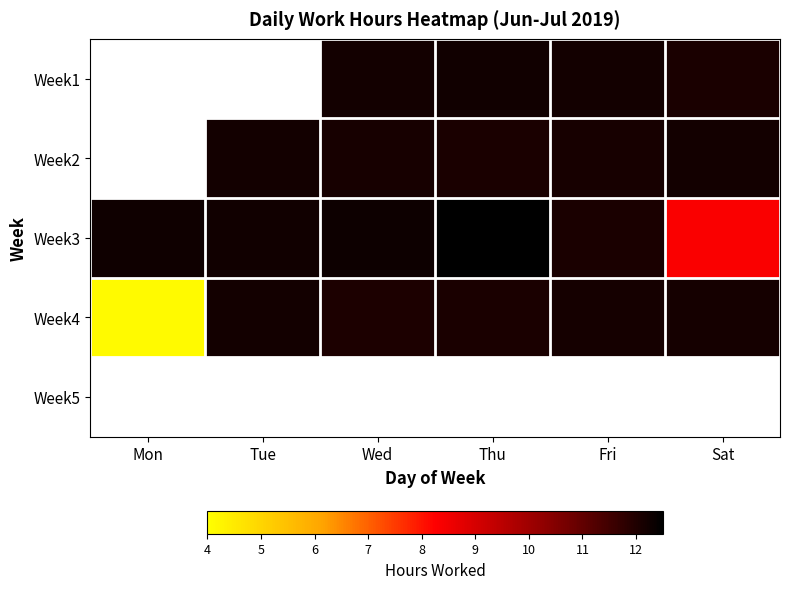

Which category has the lowest value across all series?

Mon